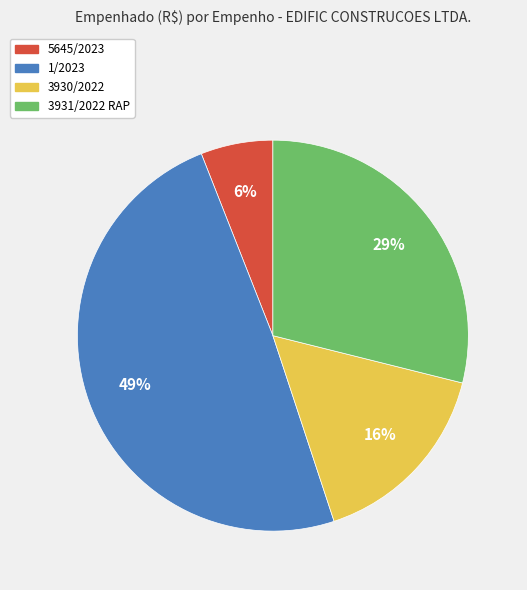

Is the sum of 5645/2023 and 1/2023 greater than half?

Yes